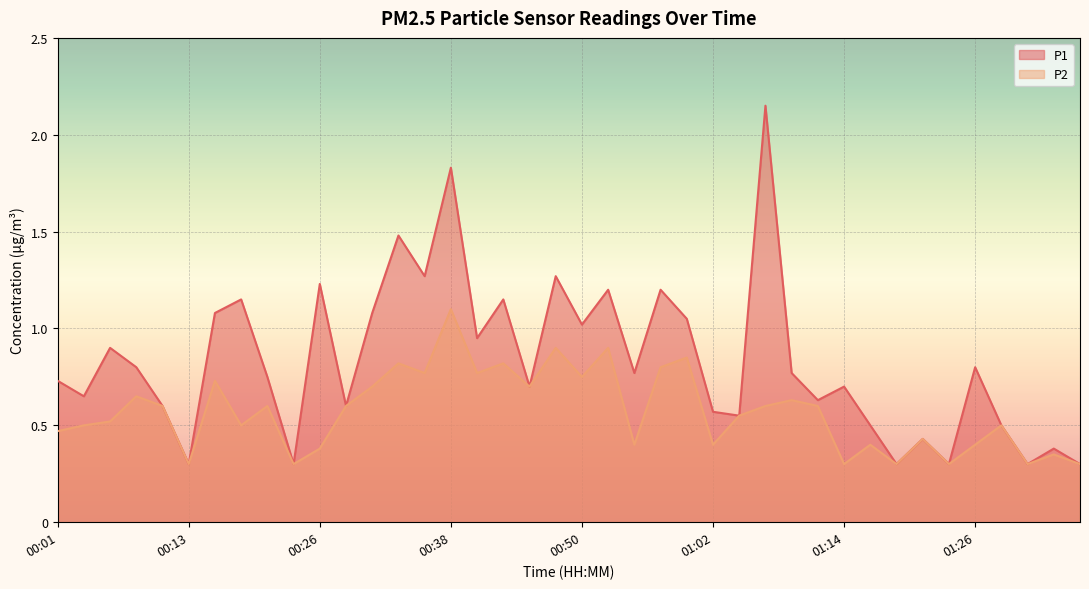

Reading right to left, transcribe all the data shown in this chart.

P1: 01:39=0.3	01:36=0.4	01:31=0.3	01:29=0.5	01:26=0.8	01:24=0.3	01:21=0.4	01:19=0.3	01:17=0.5	01:14=0.7	01:12=0.6	01:09=0.8	01:07=2.1	01:04=0.6	01:02=0.6	01:00=1.1	00:57=1.2	00:55=0.8	00:52=1.2	00:50=1.0	00:47=1.3	00:45=0.7	00:43=1.1	00:40=0.9	00:38=1.8	00:35=1.3	00:33=1.5	00:30=1.1	00:28=0.6	00:26=1.2	00:23=0.3	00:21=0.8	00:18=1.1	00:16=1.1	00:13=0.3	00:11=0.6	00:09=0.8	00:06=0.9	00:04=0.7	00:01=0.7
P2: 01:39=0.3	01:36=0.3	01:31=0.3	01:29=0.5	01:26=0.4	01:24=0.3	01:21=0.4	01:19=0.3	01:17=0.4	01:14=0.3	01:12=0.6	01:09=0.6	01:07=0.6	01:04=0.6	01:02=0.4	01:00=0.8	00:57=0.8	00:55=0.4	00:52=0.9	00:50=0.8	00:47=0.9	00:45=0.7	00:43=0.8	00:40=0.8	00:38=1.1	00:35=0.8	00:33=0.8	00:30=0.7	00:28=0.6	00:26=0.4	00:23=0.3	00:21=0.6	00:18=0.5	00:16=0.7	00:13=0.3	00:11=0.6	00:09=0.7	00:06=0.5	00:04=0.5	00:01=0.5